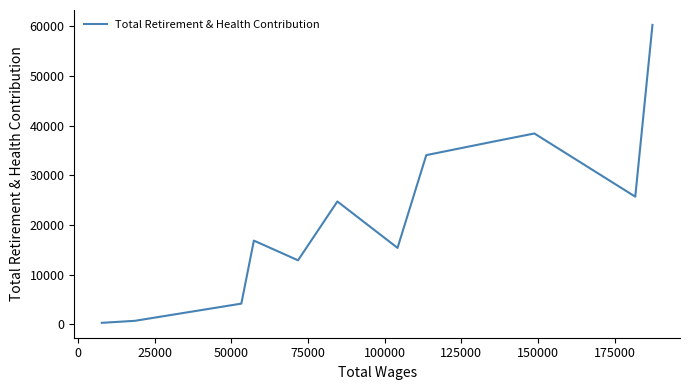

What is the difference between the maximum and minimum values?

59988